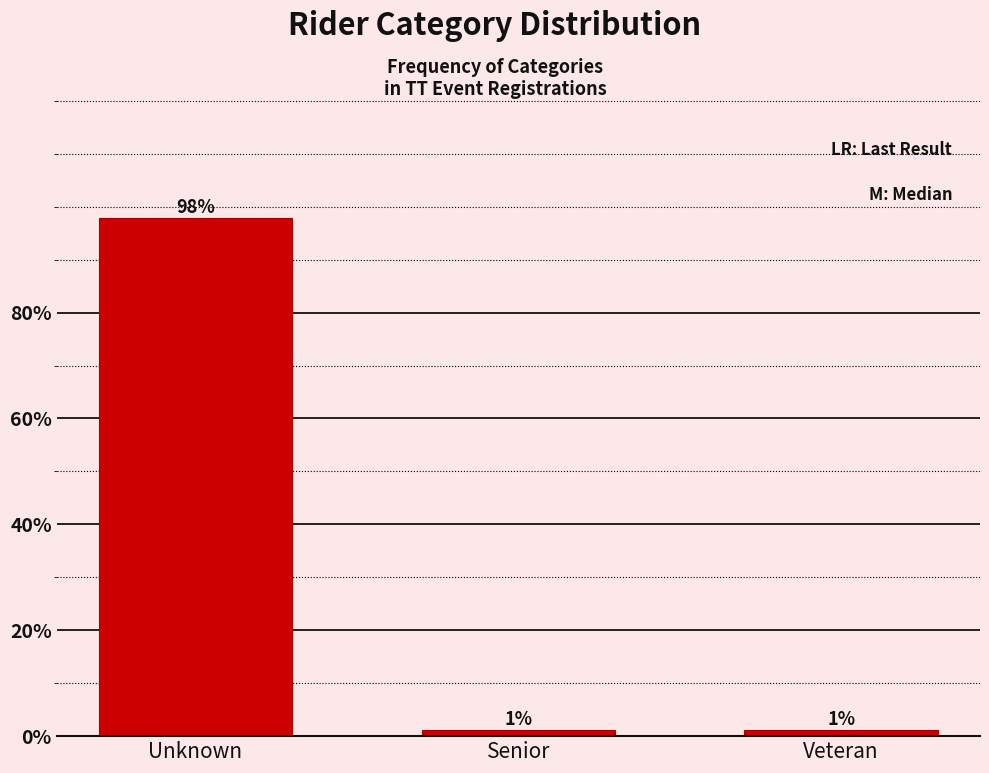

Does the chart contain any negative values?

No